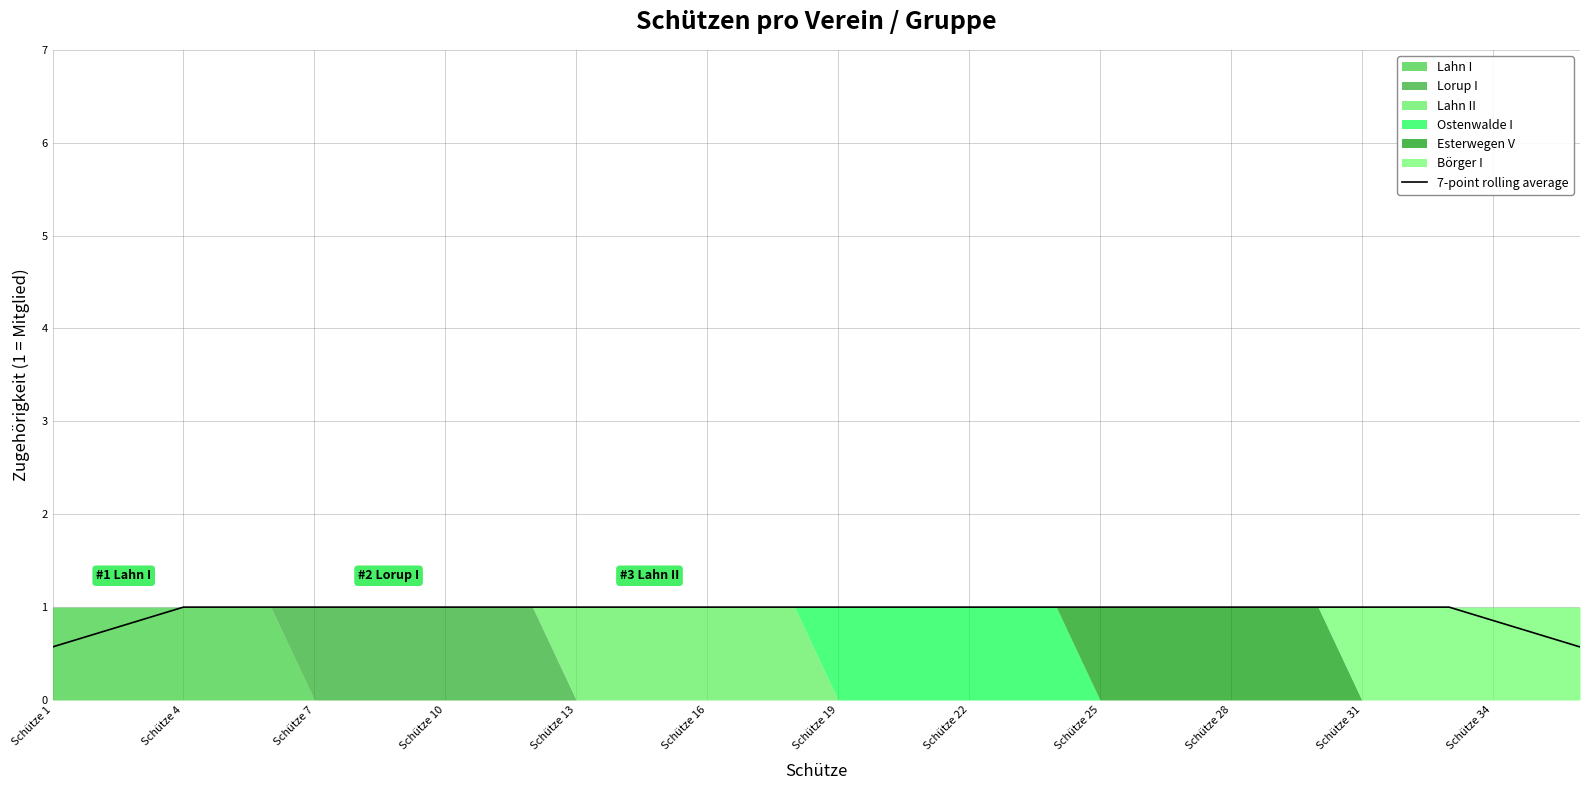

True or false: 7-point rolling average has a value of 0.9 at Schütze 34.

True